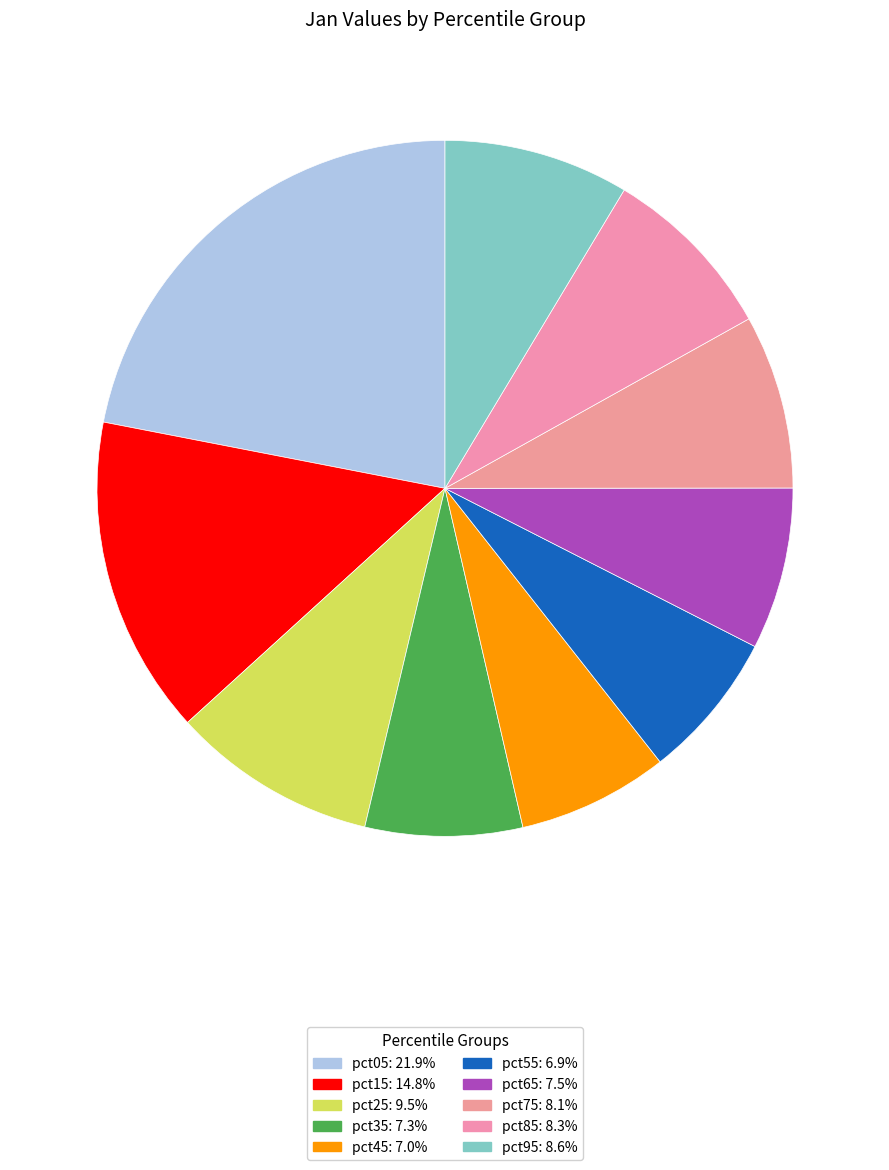

How many slices are in this pie chart?

10